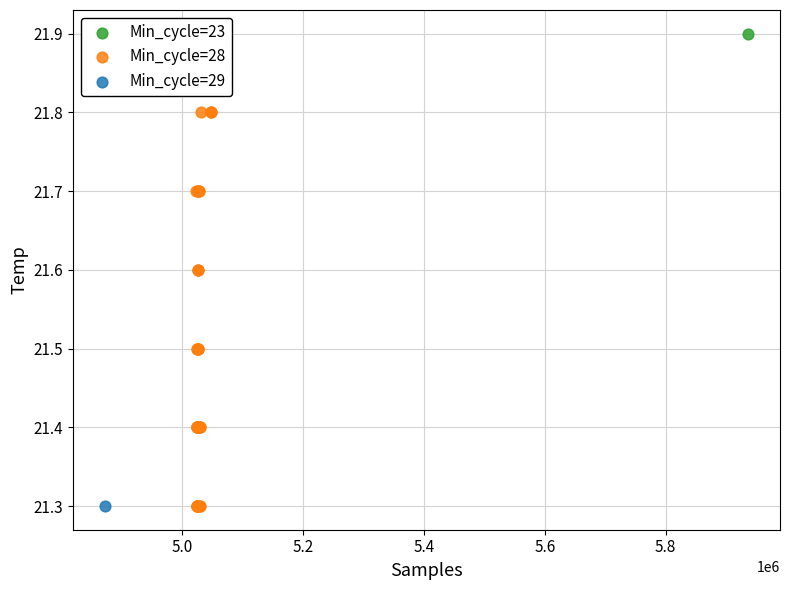

What are all the series names shown in the legend?

Min_cycle=23, Min_cycle=28, Min_cycle=29